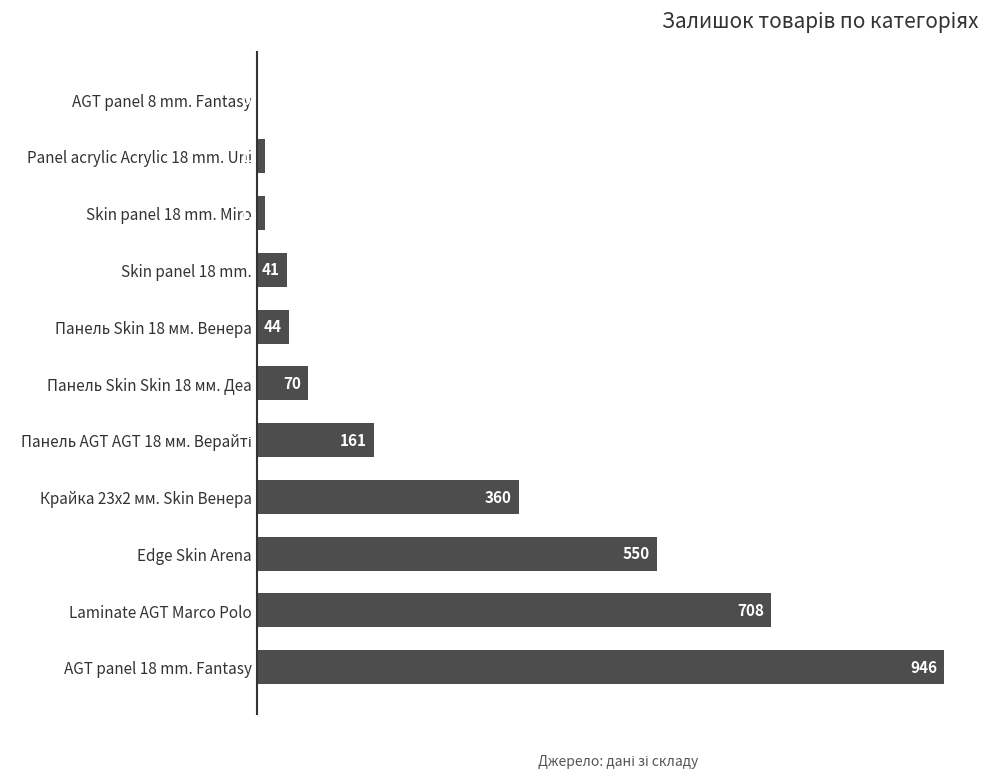

How many data points does each series have?

11